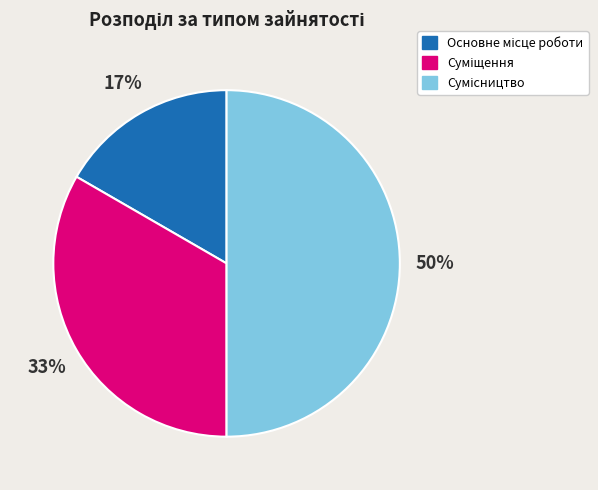

To the nearest percent, what is the difference between the largest and smallest slice percentages?

33%